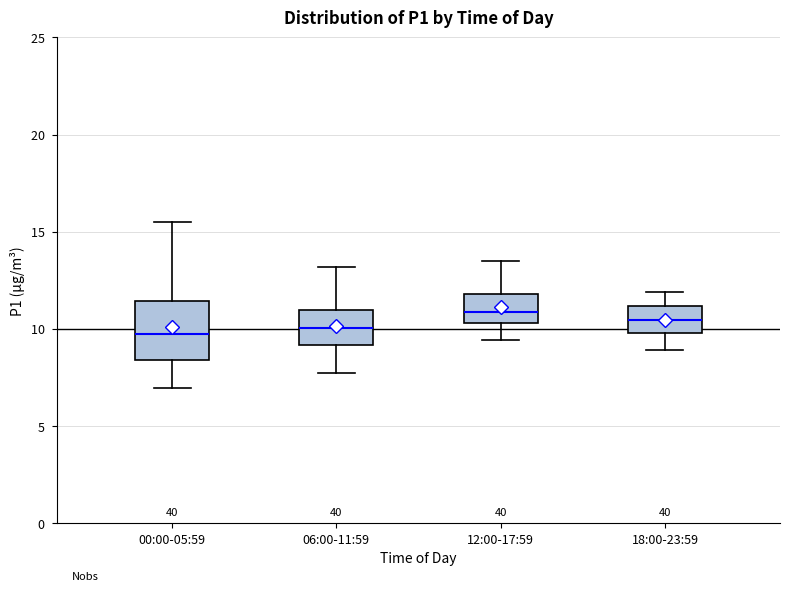

Where does the upper whisker of the box for 06:00-11:59 end on the y-axis? The values are not printed on the chart, so give them approximately, as read against the axis.

13.0